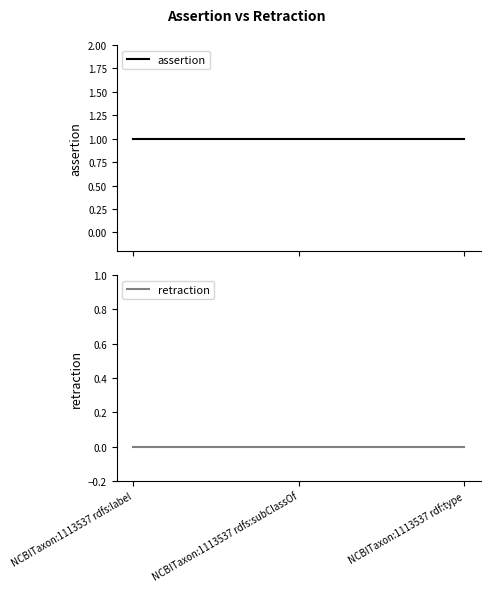

Which category has the highest value in the retraction series?

NCBITaxon:1113537 rdfs:label